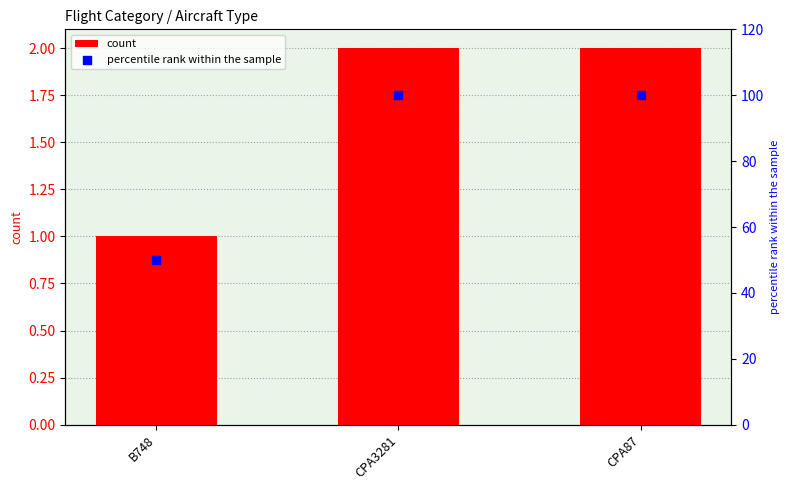

Which series reaches the maximum Y coordinate?

percentile rank within the sample